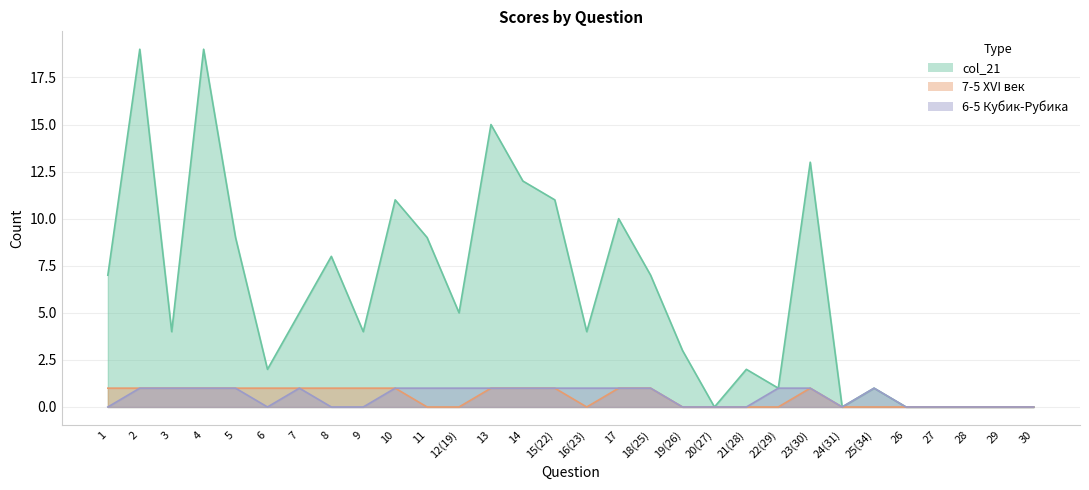

Rank the series at 22(29) from highest to lowest value.

col_21, 6-5 Кубик-Рубика, 7-5 XVI век